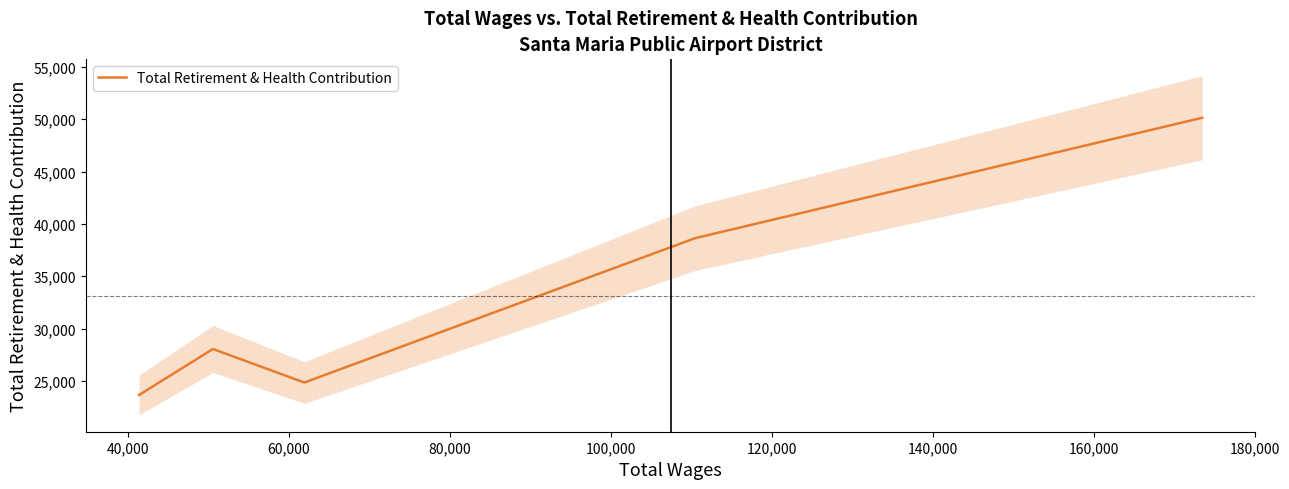

What is the value of the 4th point from the left?

38632